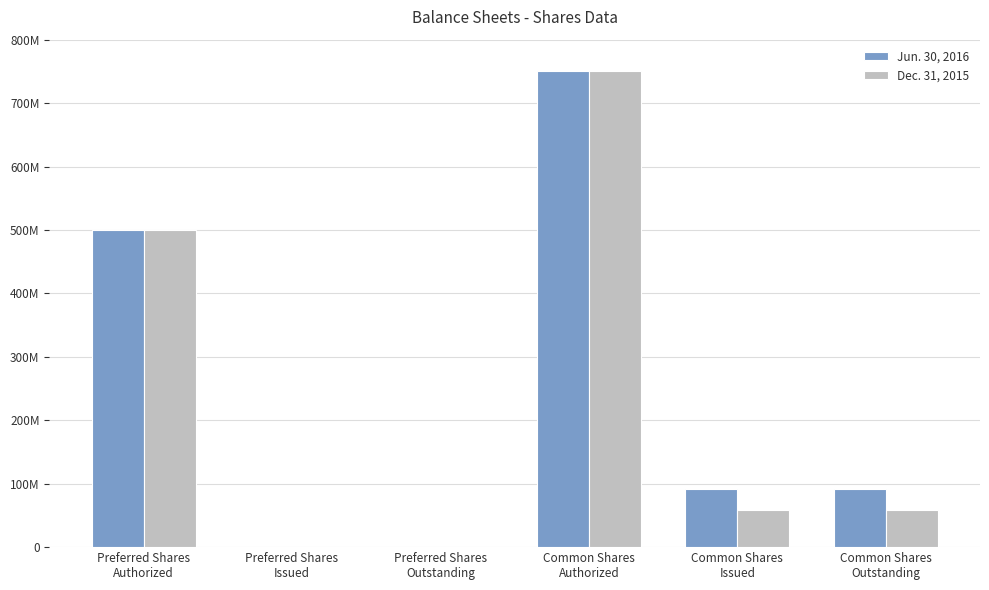

Reading right to left, transcribe all the data shown in this chart.

Jun. 30, 2016: Common Shares
Outstanding=91943278	Common Shares
Issued=91943278	Common Shares
Authorized=750000000	Preferred Shares
Outstanding=1000000	Preferred Shares
Issued=1000000	Preferred Shares
Authorized=500000000
Dec. 31, 2015: Common Shares
Outstanding=59311165	Common Shares
Issued=59311165	Common Shares
Authorized=750000000	Preferred Shares
Outstanding=1000000	Preferred Shares
Issued=1000000	Preferred Shares
Authorized=500000000